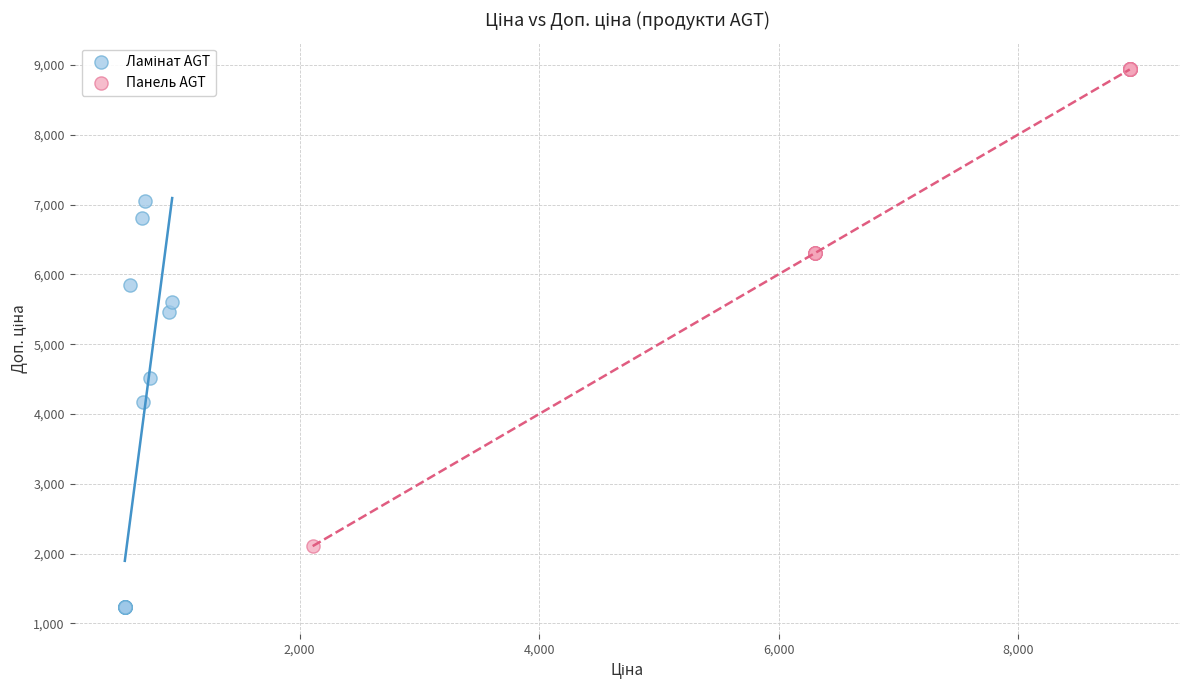

Which series reaches the maximum Y coordinate?

Панель AGT